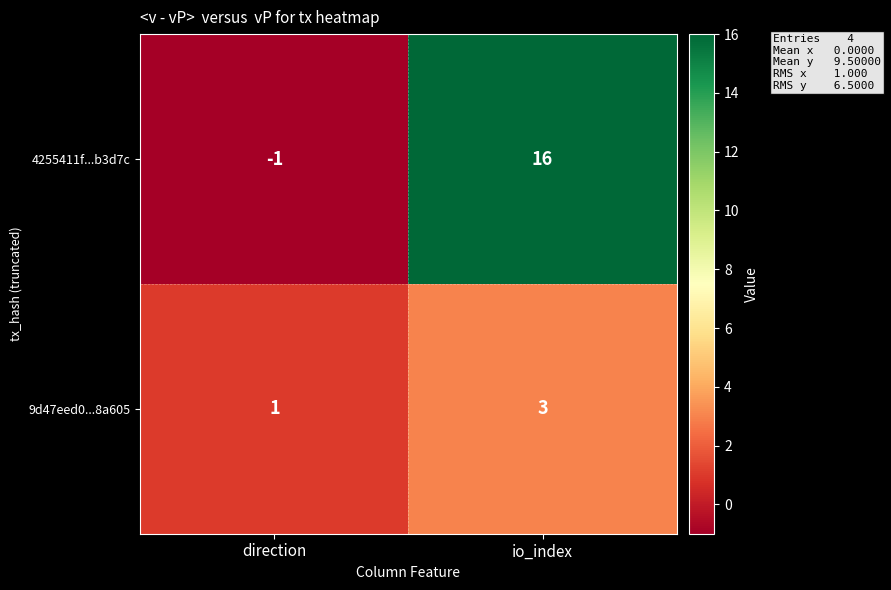

Rank the series at io_index from lowest to highest value.

9d47eed0...8a605, 4255411f...b3d7c